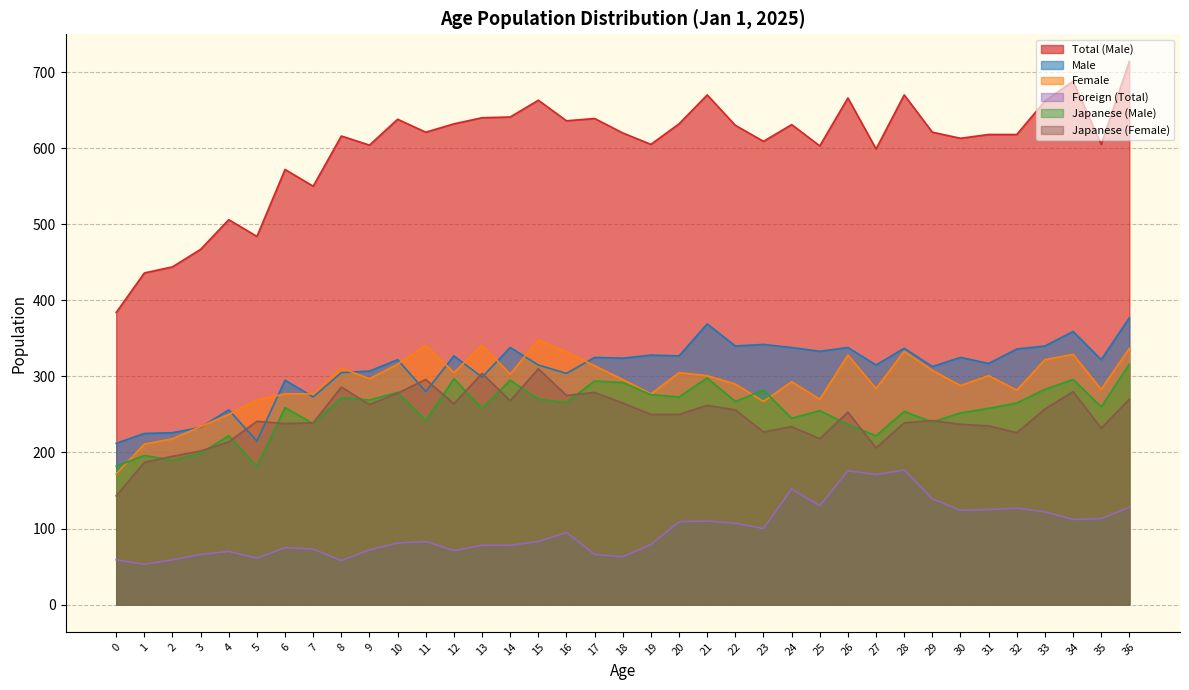

Which series has the largest range (max minus min)?

Total (Male)